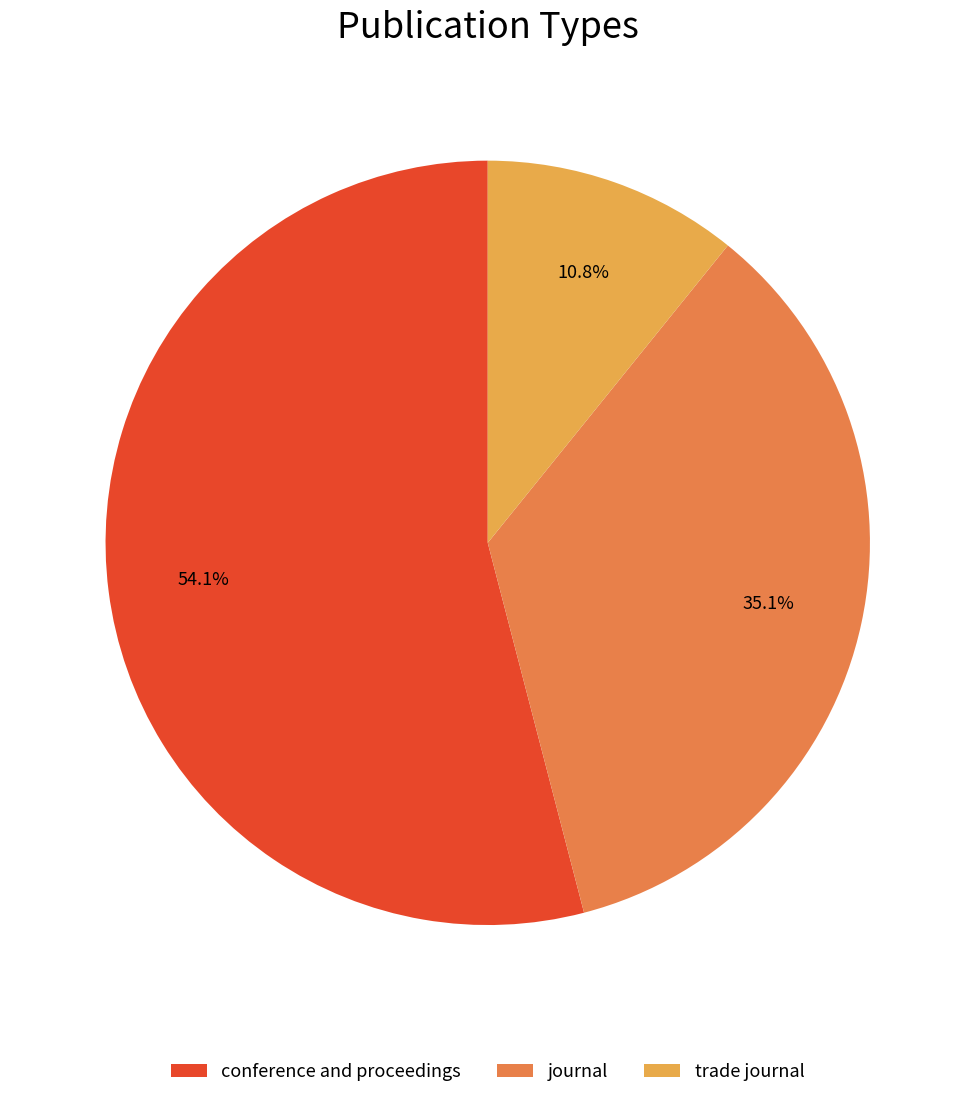

Which has a higher value, journal or conference and proceedings?

conference and proceedings